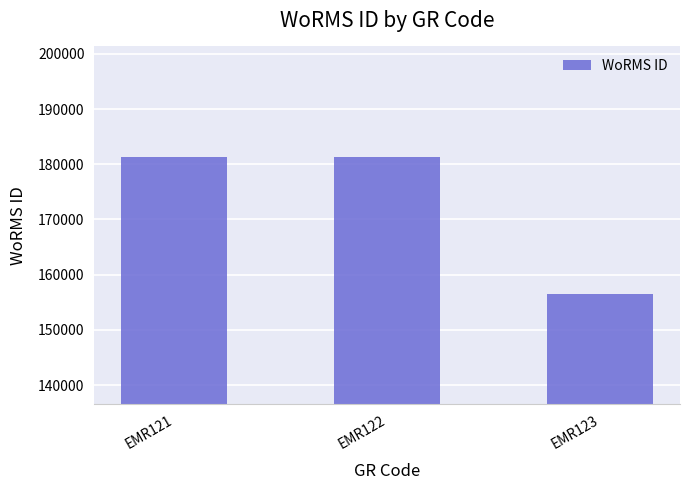

What is the change in value from EMR121 to EMR122?

+2